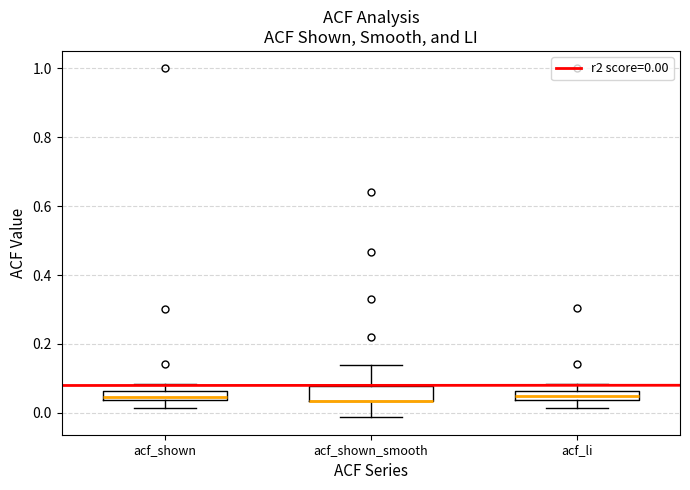

Where is the upper edge of the box for acf_shown on the y-axis? The values are not printed on the chart, so give them approximately, as read against the axis.

0.06